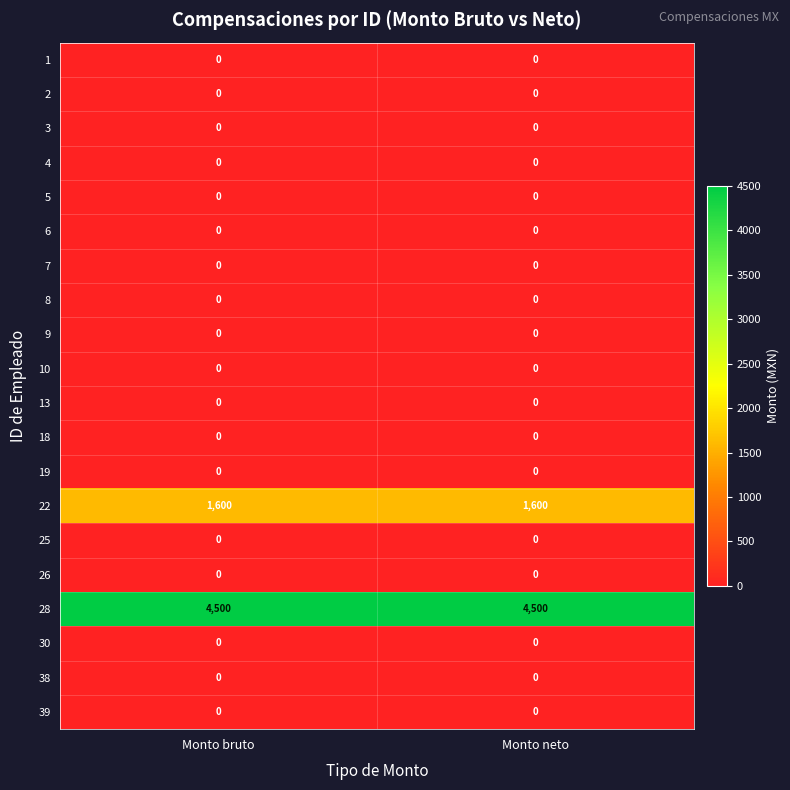

What is the spread (max minus min) of values at Monto neto?

4500